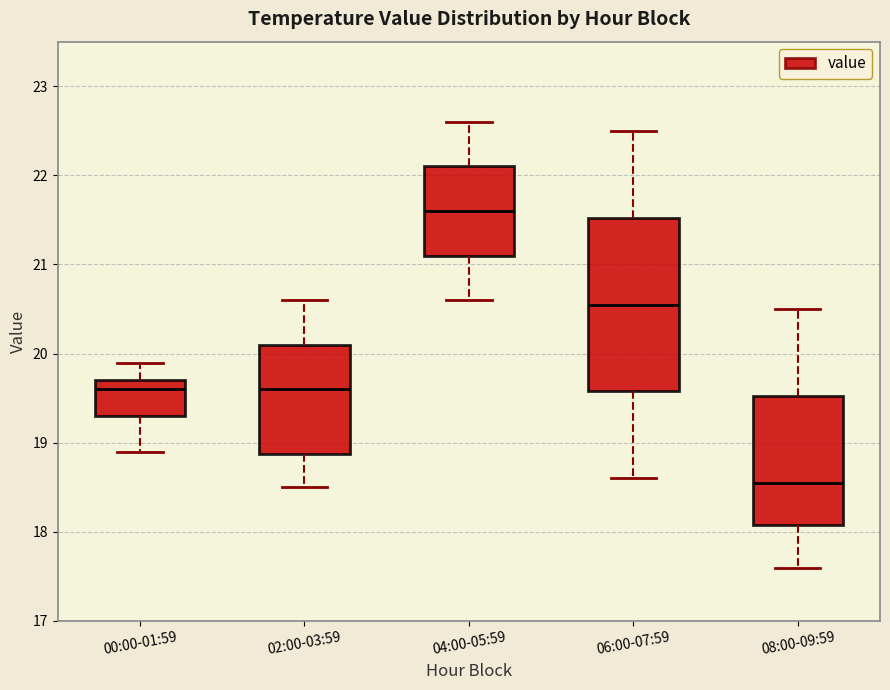

Comparing the boxes themselves (not the whiskers), which one is the tallest?

06:00-07:59